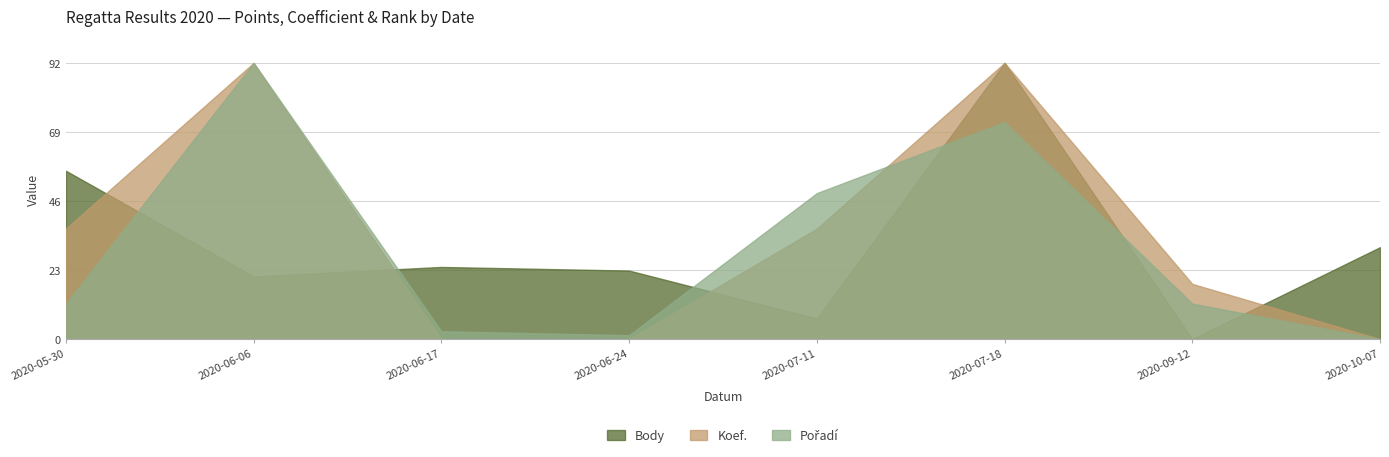

How many lines are shown in the chart?

3